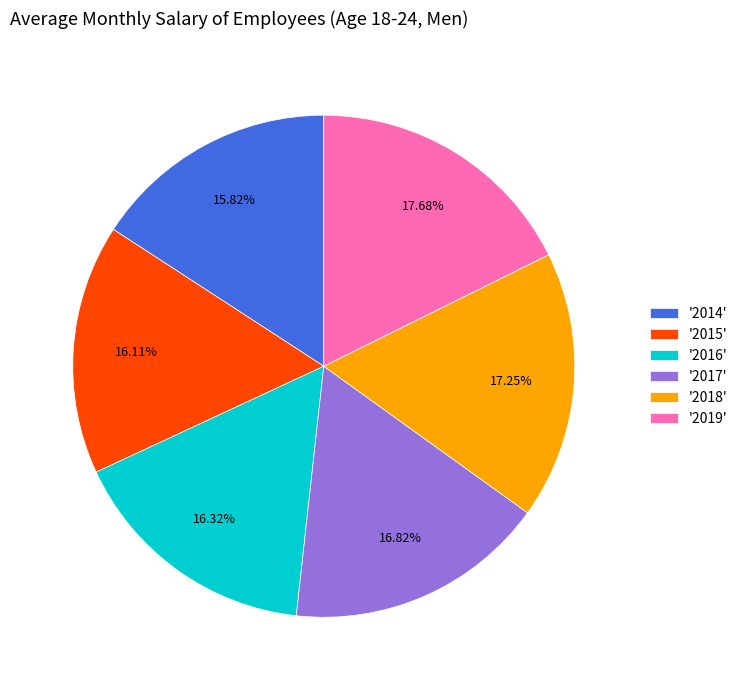

Combined, do '2016' and '2014' account for over 50%?

No